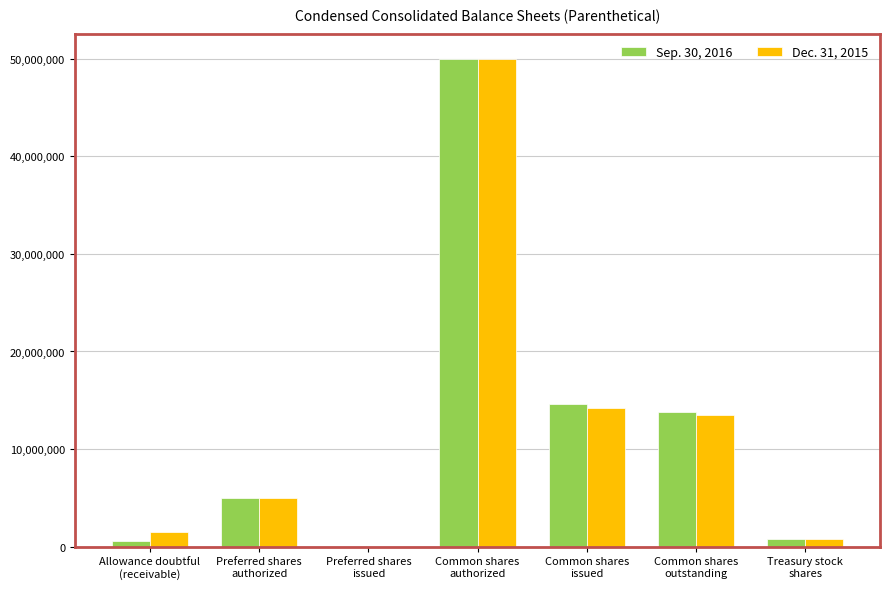

What is the greatest value displayed?

50000000